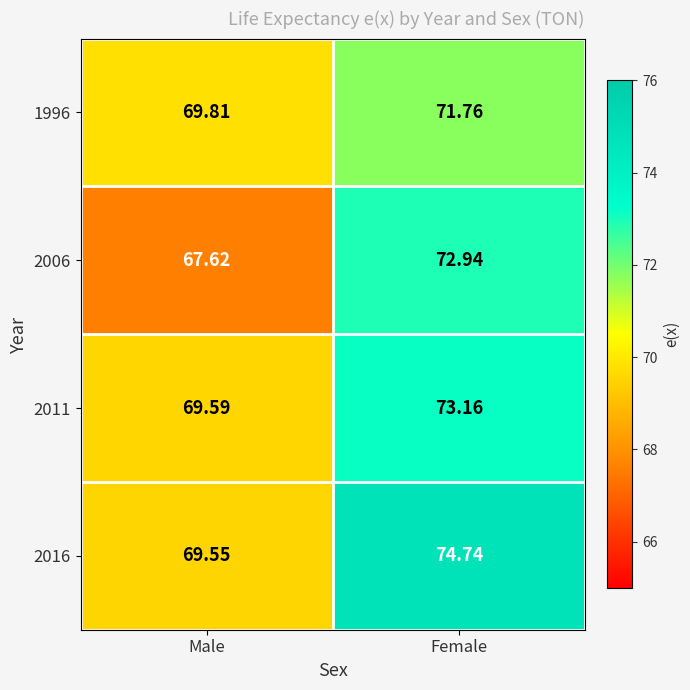

Between Male and Female, which series saw the biggest shift?

2006